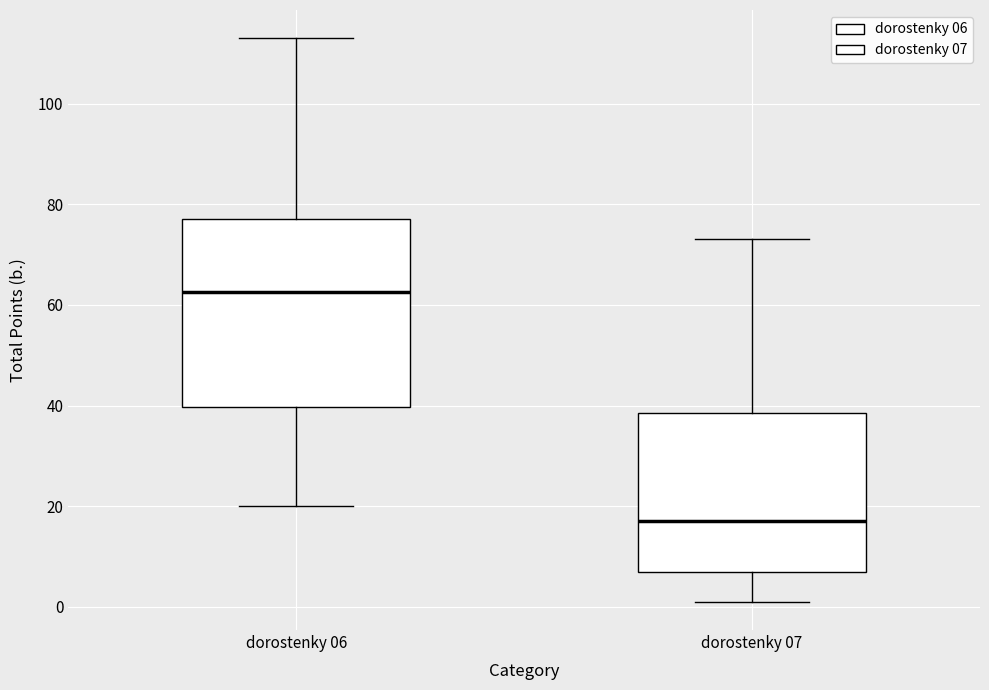

Reading left to right, transcribe this box plot: for each box, give where its median line is, the range the box spans, and where its two whiskers end, as read against the y-axis. The values are not printed on the chart, so give them approximately, as read against the axis.

dorostenky 06: median 62, box 40 to 78, whiskers 20 to 114
dorostenky 07: median 18, box 8 to 38, whiskers 2 to 74